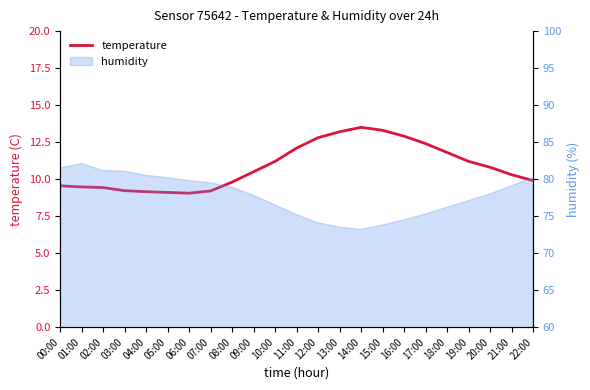

Where is the first local maximum?

14:00